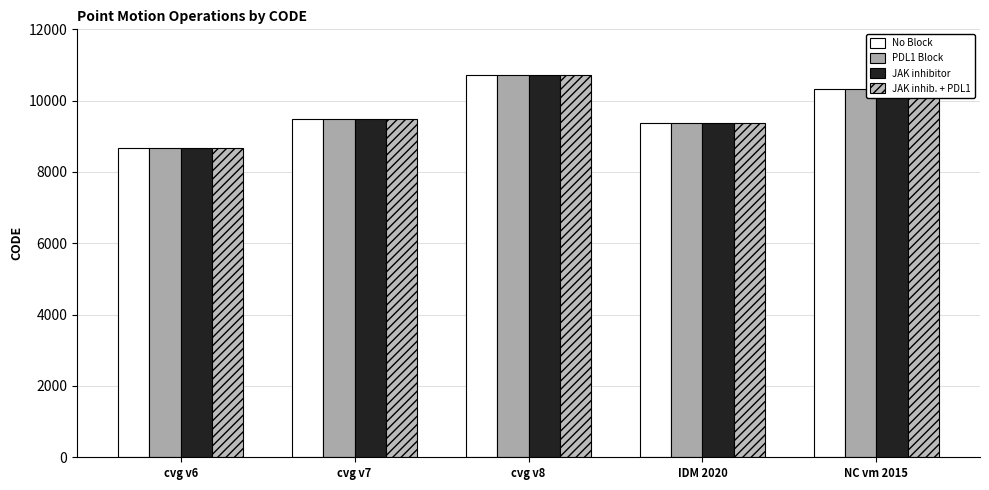

Which category has the highest value across all series?

cvg v8